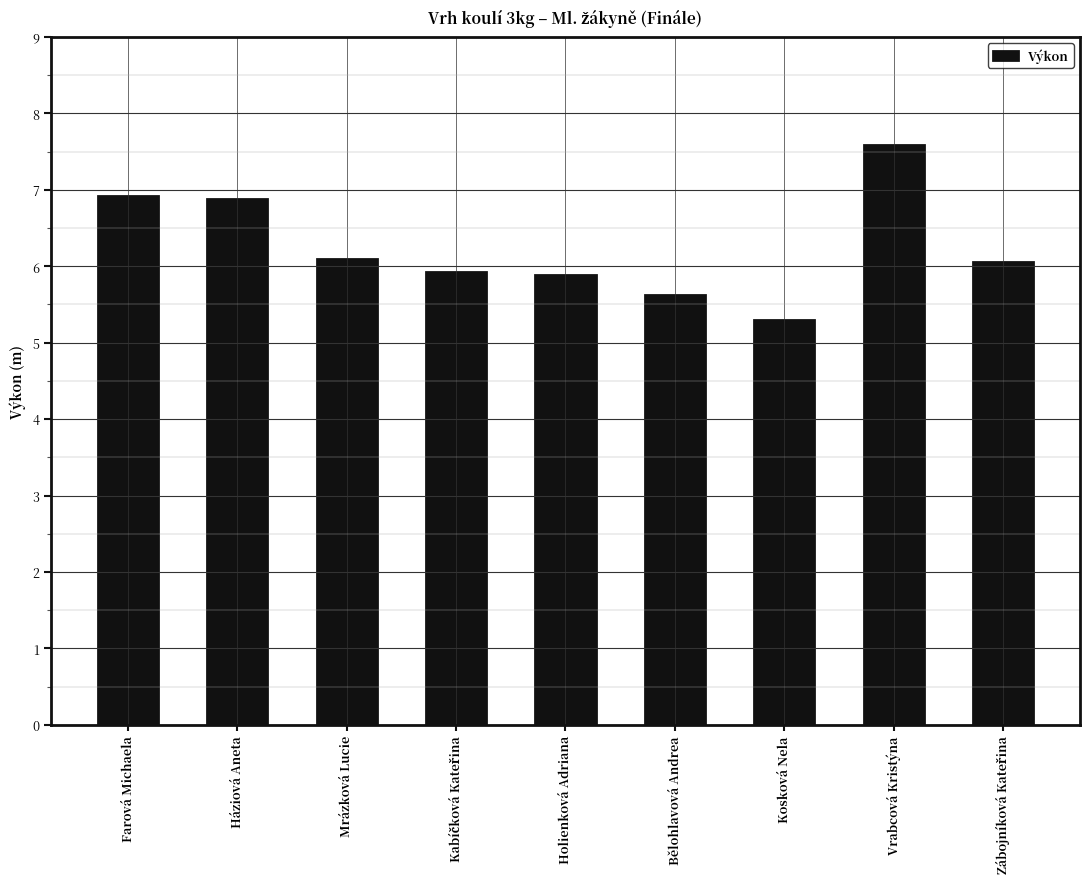

What is the smallest value displayed?

5.3